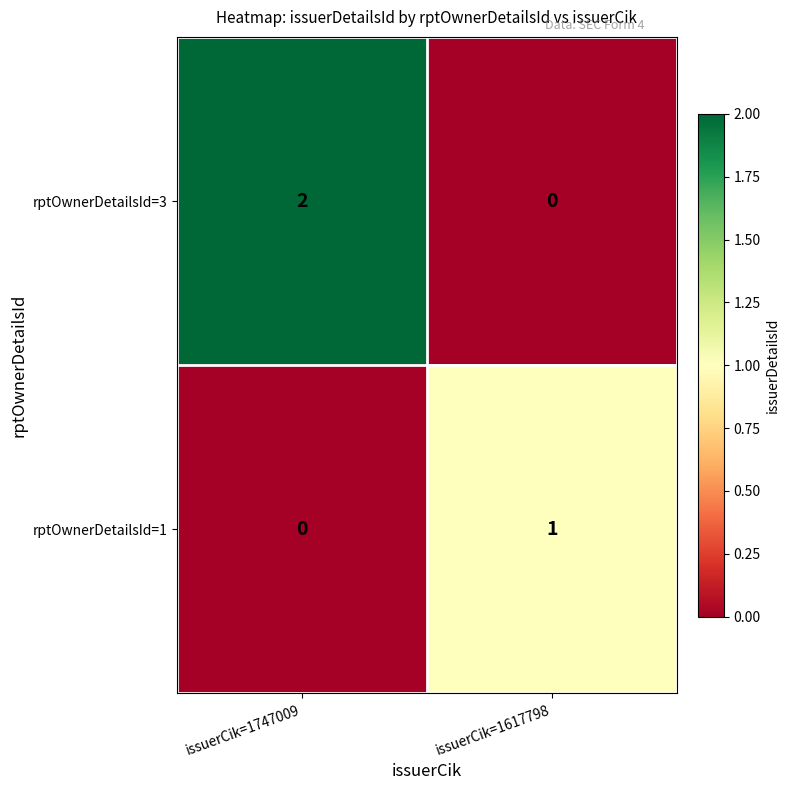

At issuerCik=1617798, list the series in order from smallest to largest.

rptOwnerDetailsId=3, rptOwnerDetailsId=1